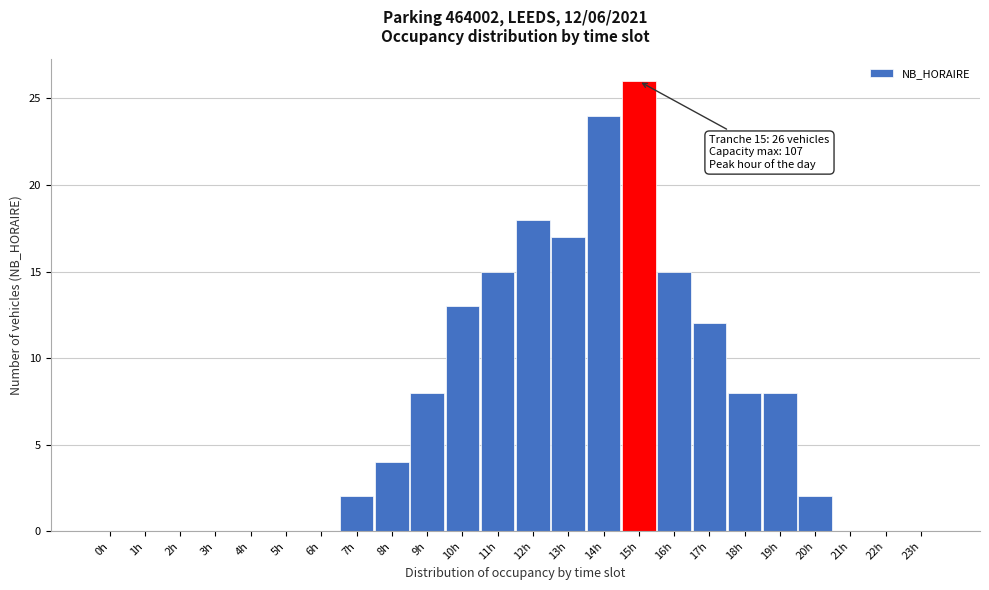

Reading right to left, list all the values displayed in this chart.

23h=0	22h=0	21h=0	20h=2	19h=8	18h=8	17h=12	16h=15	15h=26	14h=24	13h=17	12h=18	11h=15	10h=13	9h=8	8h=4	7h=2	6h=0	5h=0	4h=0	3h=0	2h=0	1h=0	0h=0